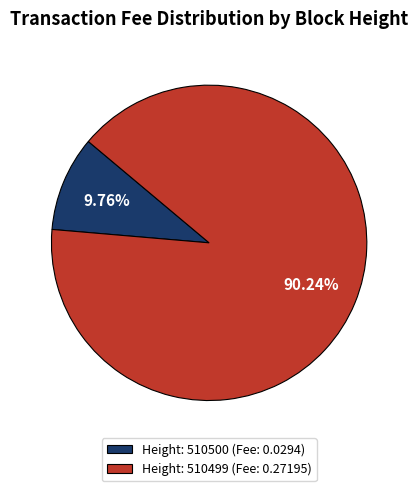

Which has a higher value, Height: 510499 (Fee: 0.27195) or Height: 510500 (Fee: 0.0294)?

Height: 510499 (Fee: 0.27195)